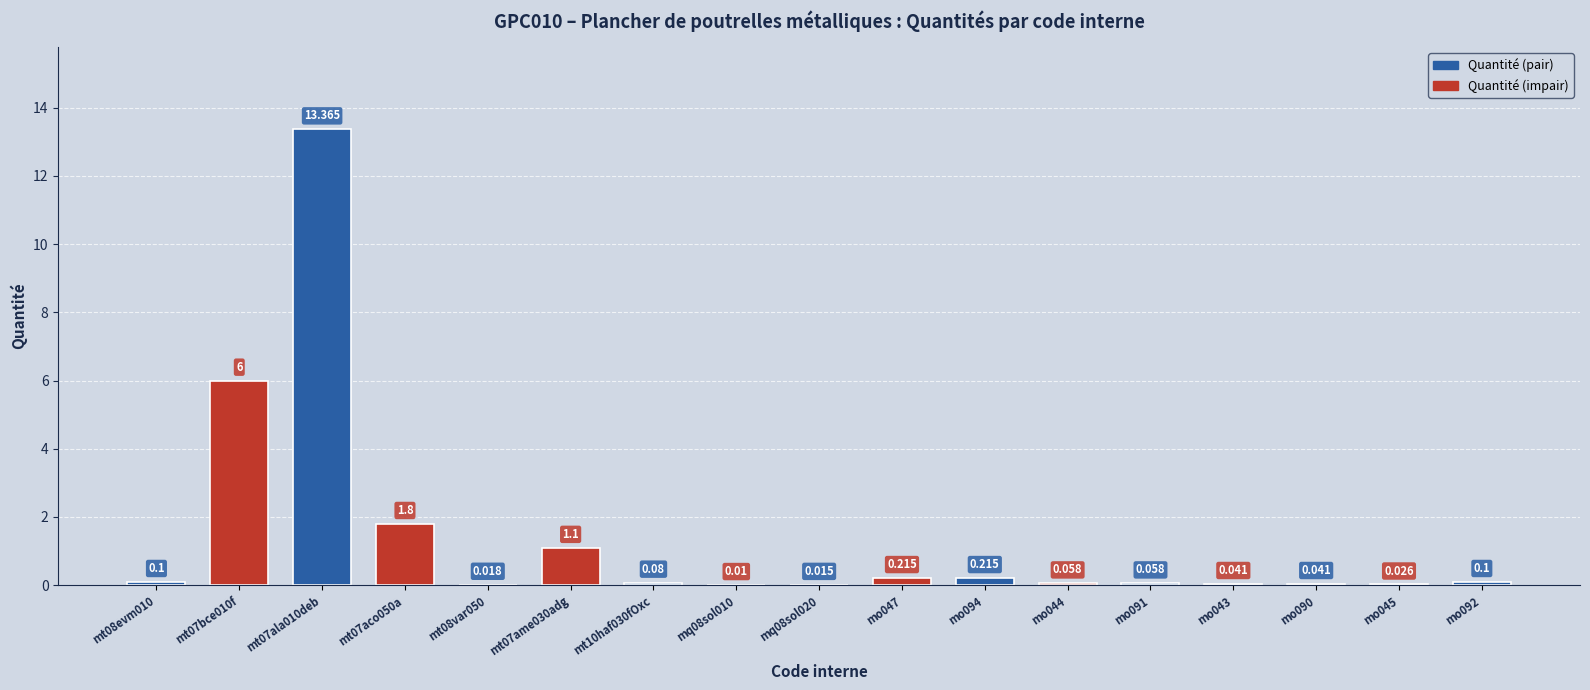

What is the average value?

1.4